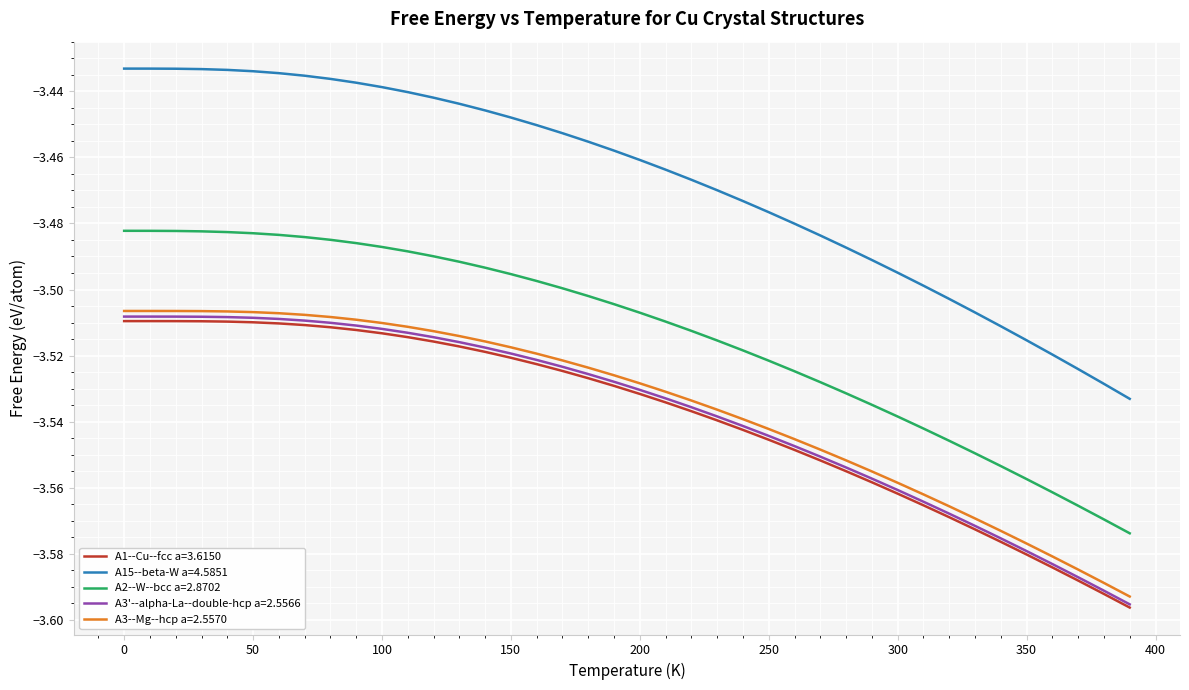

True or false: A15--beta-W a=4.5851 and A1--Cu--fcc a=3.6150 intersect in this chart.

False